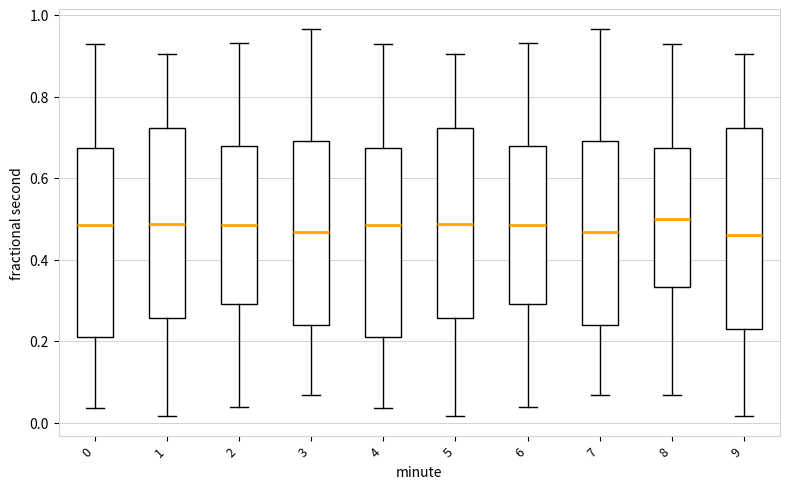

Reading left to right, read every box against the y-axis: the position of its median line, the range the box covers, and the ends of its whiskers. The values are not printed on the chart, so give them approximately, as read against the axis.

0: median 0.48, box 0.20 to 0.68, whiskers 0.04 to 0.92
1: median 0.48, box 0.26 to 0.72, whiskers 0.02 to 0.90
2: median 0.48, box 0.28 to 0.68, whiskers 0.04 to 0.94
3: median 0.46, box 0.24 to 0.70, whiskers 0.06 to 0.96
4: median 0.48, box 0.20 to 0.68, whiskers 0.04 to 0.92
5: median 0.48, box 0.26 to 0.72, whiskers 0.02 to 0.90
6: median 0.48, box 0.28 to 0.68, whiskers 0.04 to 0.94
7: median 0.46, box 0.24 to 0.70, whiskers 0.06 to 0.96
8: median 0.50, box 0.34 to 0.68, whiskers 0.06 to 0.92
9: median 0.46, box 0.22 to 0.72, whiskers 0.02 to 0.90